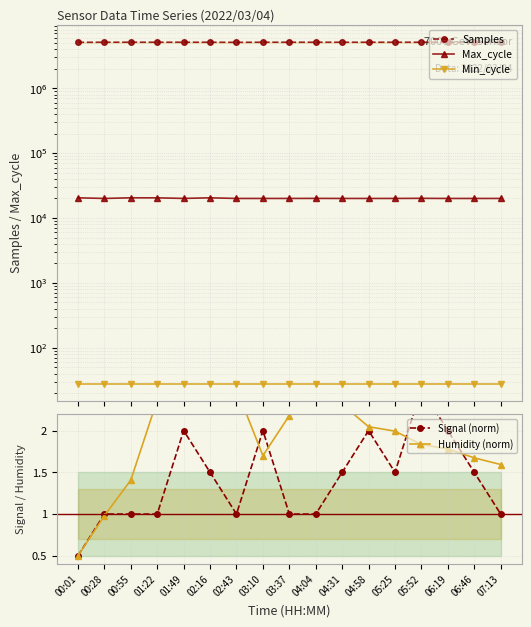

What is the lowest value of the Humidity (norm) series?

0.5